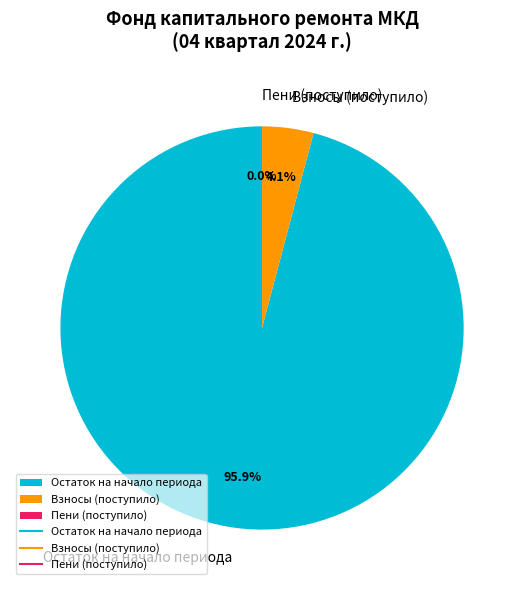

Which slice represents more than half of the pie?

Остаток на начало периода